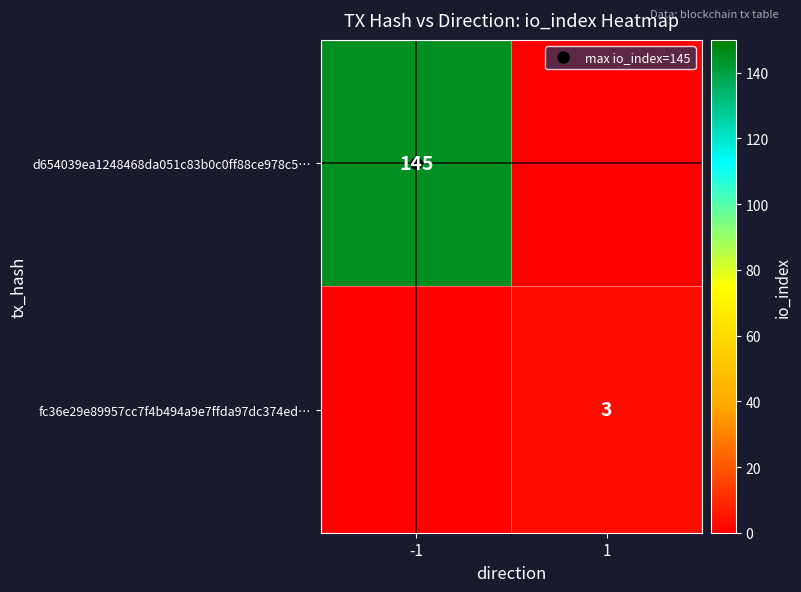

How many distinct data groups are displayed?

2